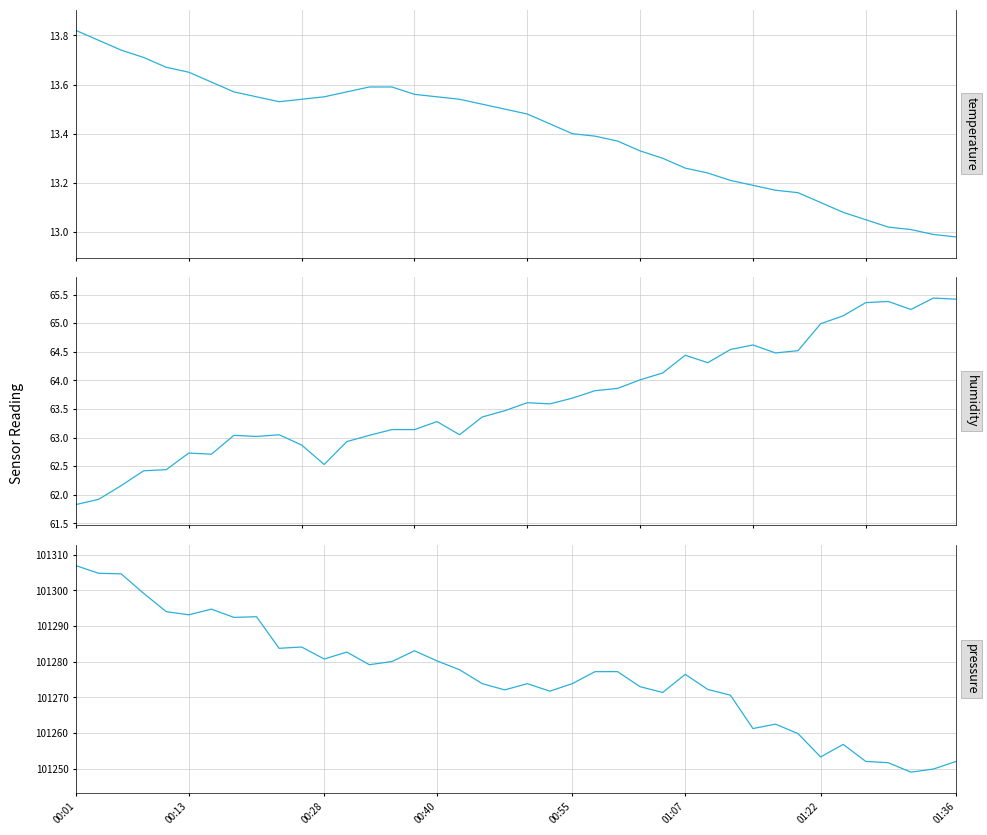

Count the number of data series in this chart.

3